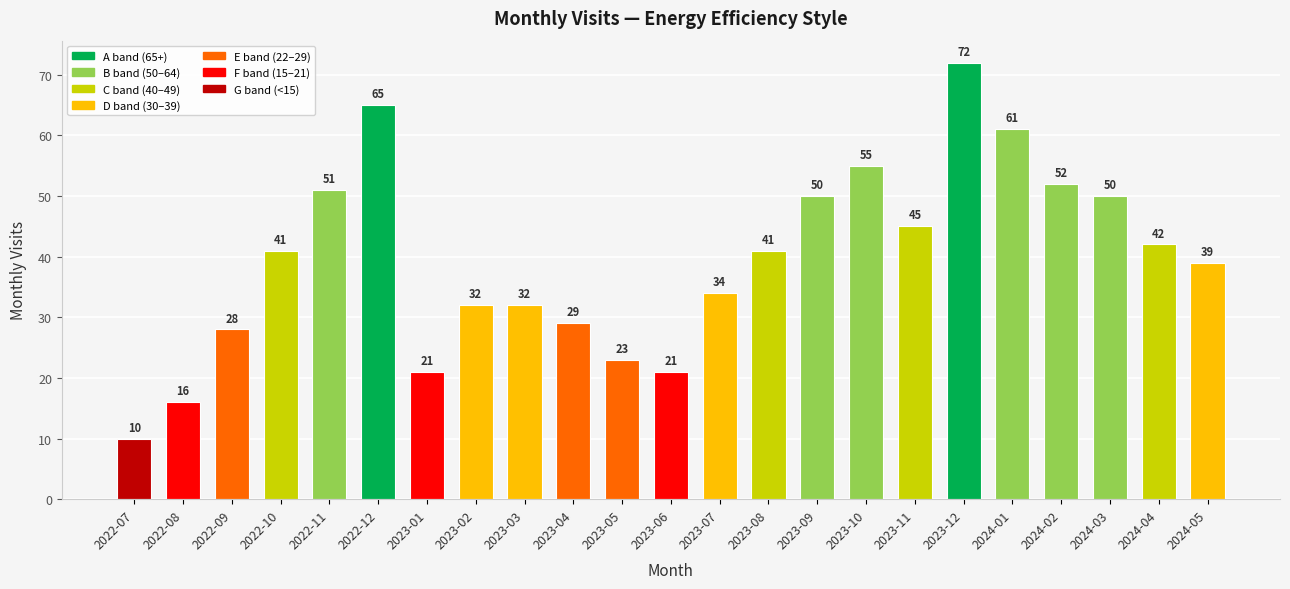

What is the value of the 1st bar from the left?

10